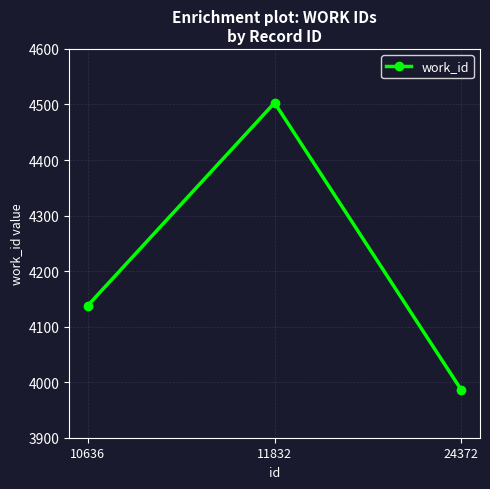

Reading right to left, transcribe all the data shown in this chart.

24372=3986	11832=4503	10636=4138